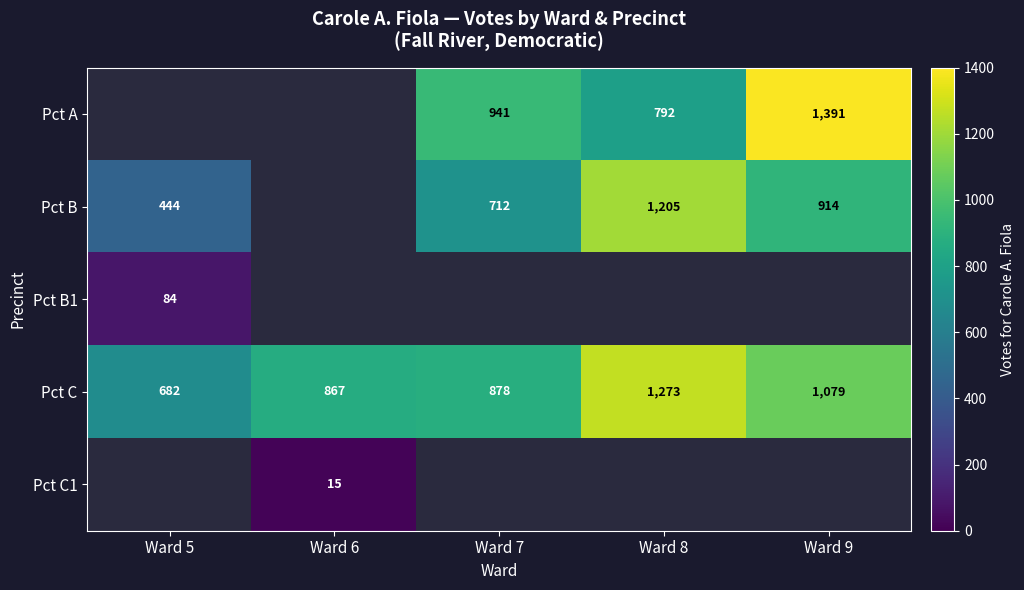

What is the greatest value displayed?

1391.0